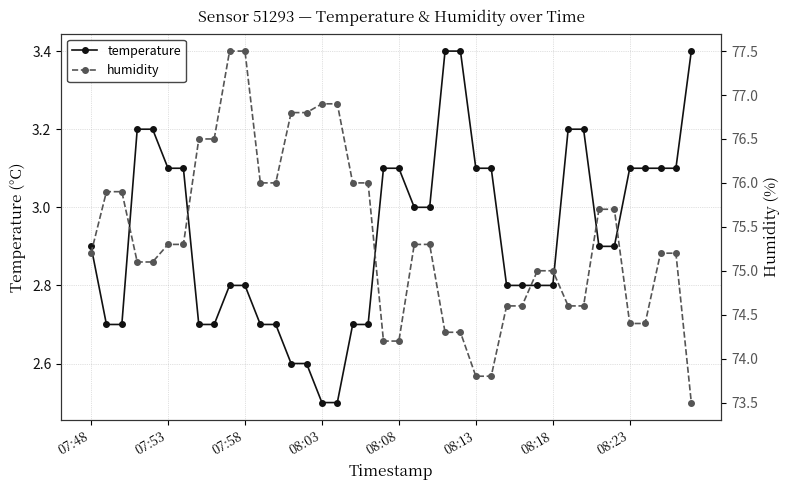

The value of temperature at 12 is 2.7. True or false?

True